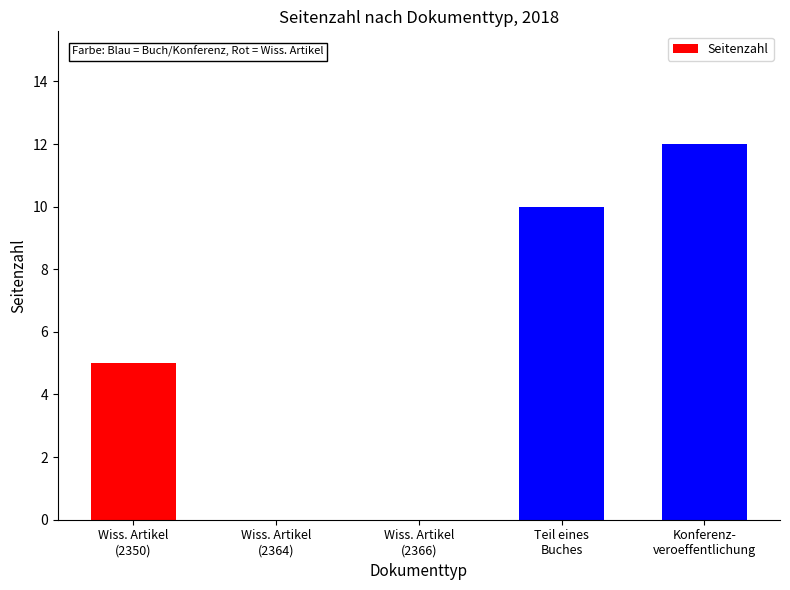

Count the number of data series in this chart.

1